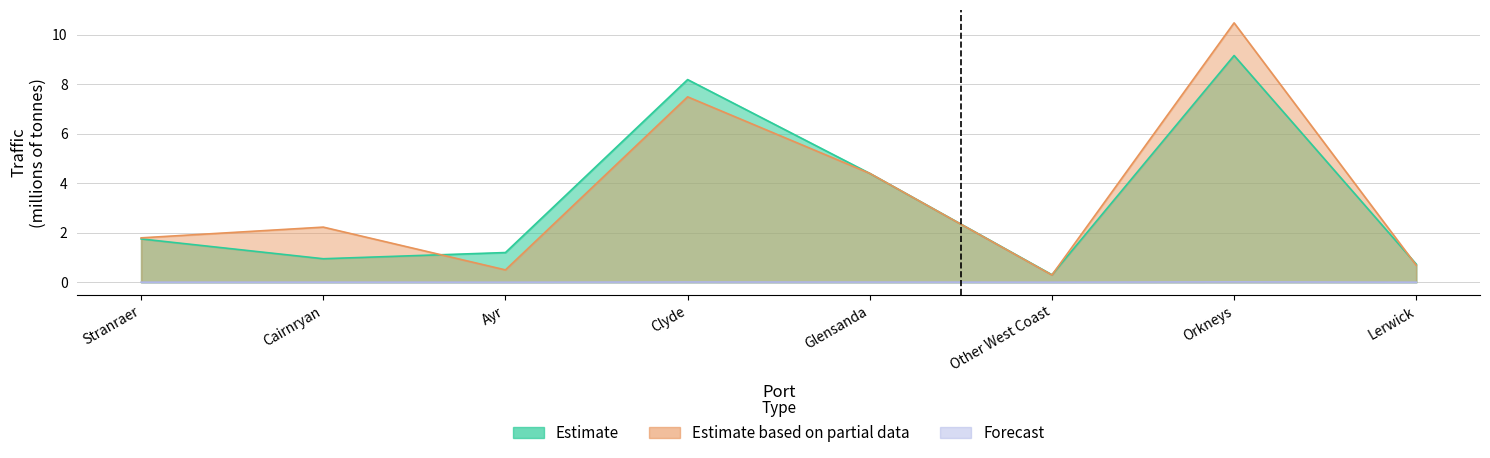

What is the sum of the Estimate values at Stranraer and Ayr?

3.0